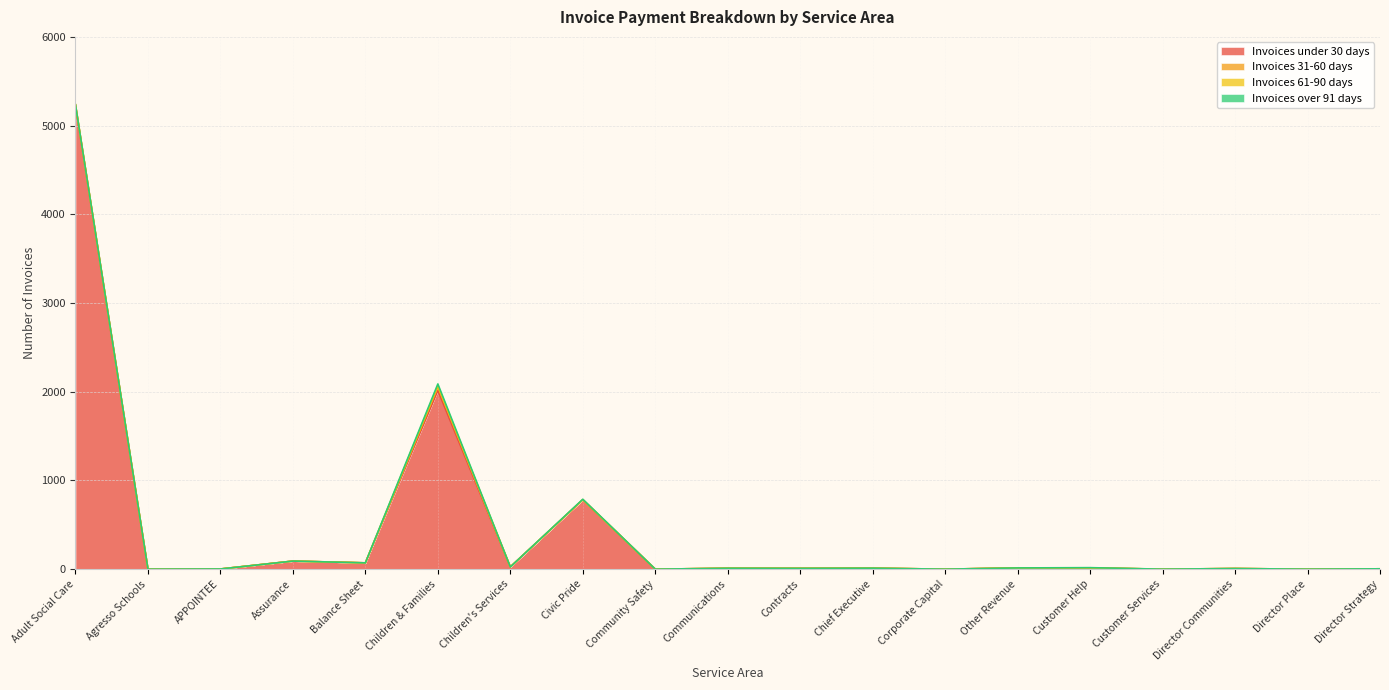

Rank the series at Agresso Schools from lowest to highest value.

Invoices under 30 days, Invoices 31-60 days, Invoices 61-90 days, Invoices over 91 days